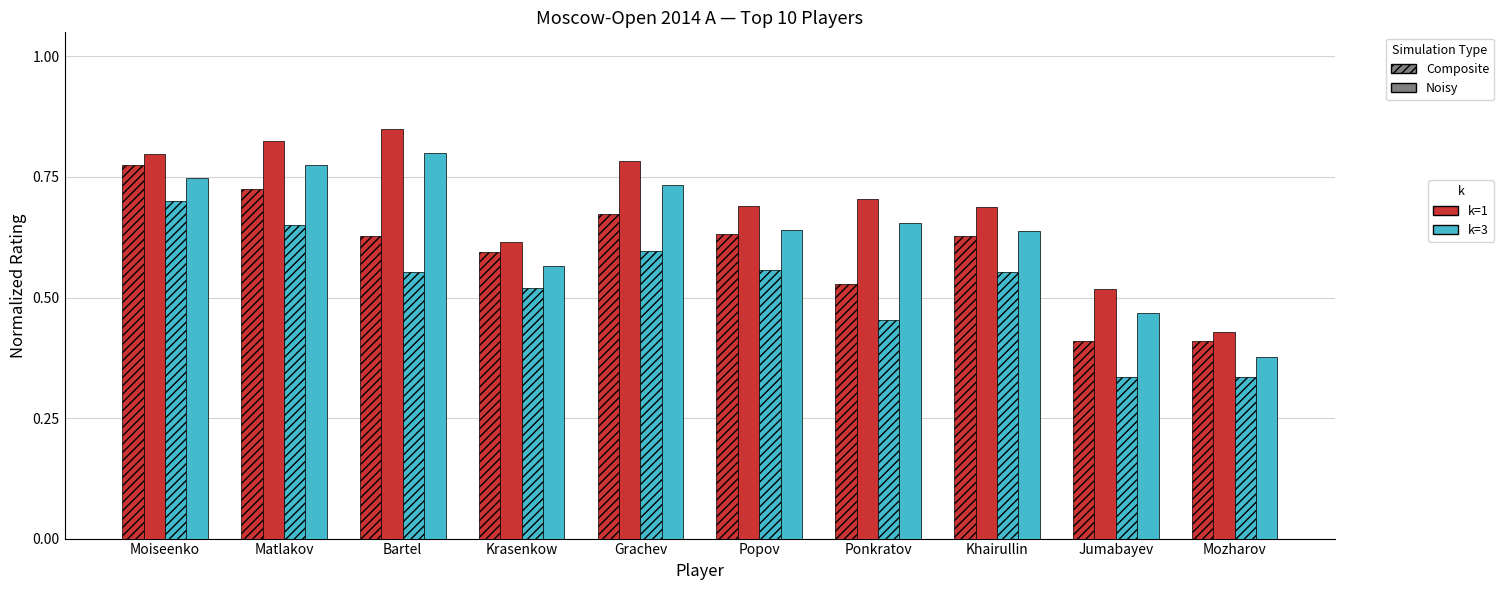

Are the bars horizontal?

No